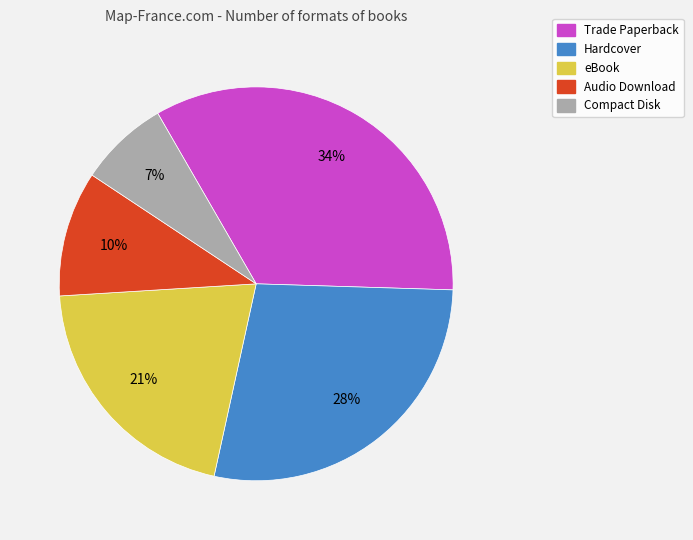

What is the largest slice in the pie chart?

Trade Paperback